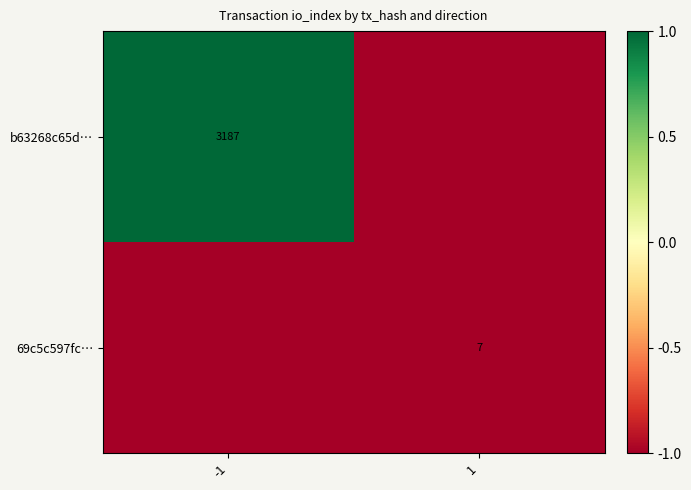

At how many categories does at least one series exceed 0?

1